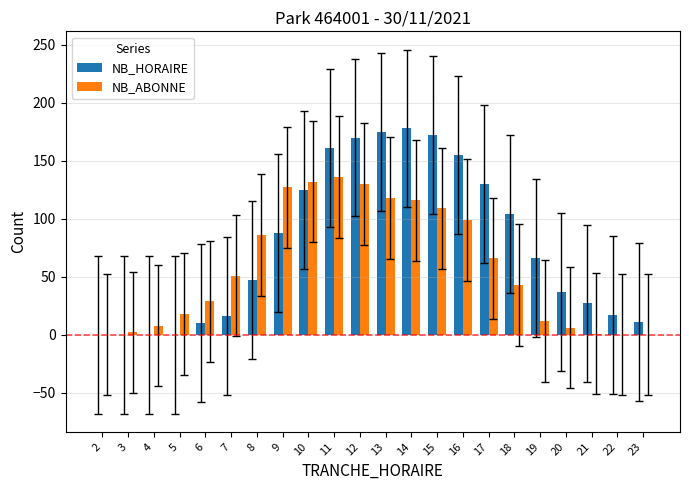

Which series has the largest total across all categories?

NB_HORAIRE